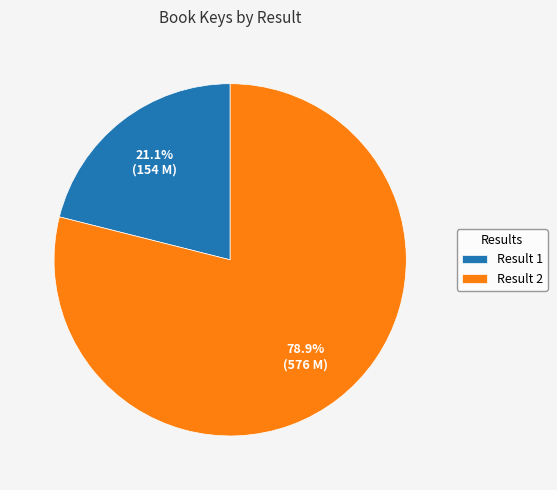

Combined, do Result 1 and Result 2 account for over 50%?

Yes